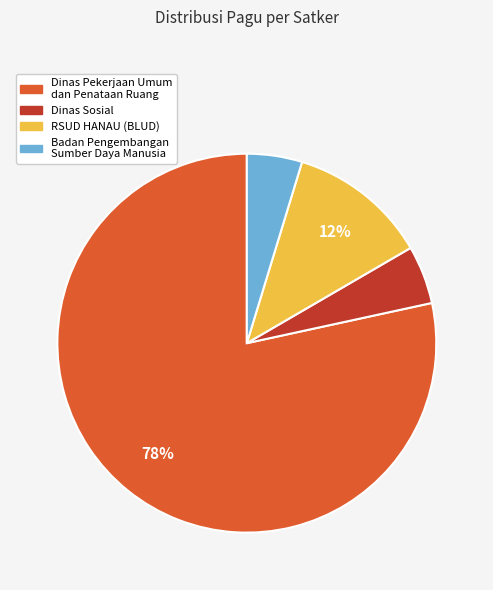

Is there any slice that represents more than half of the pie?

Yes